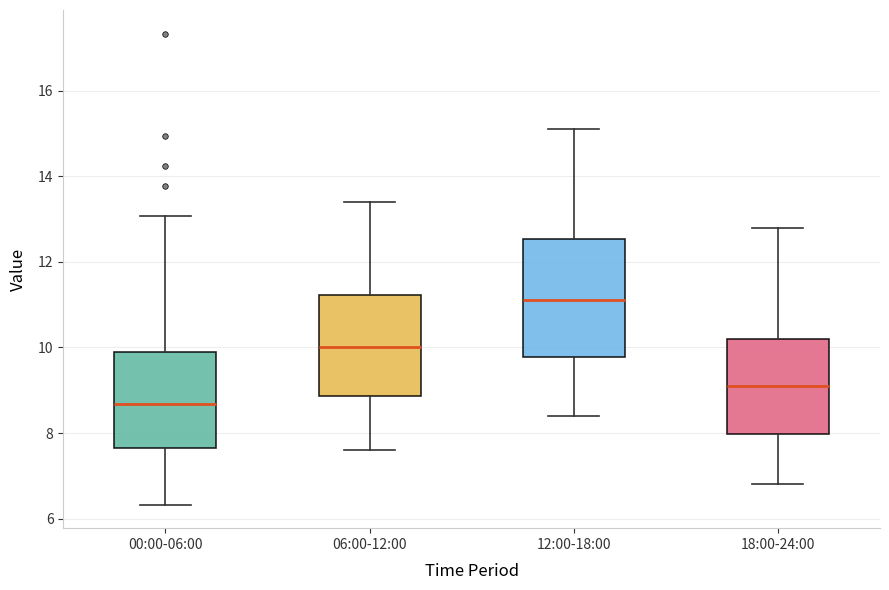

Where is the upper edge of the box for 18:00-24:00 on the y-axis? The values are not printed on the chart, so give them approximately, as read against the axis.

10.2